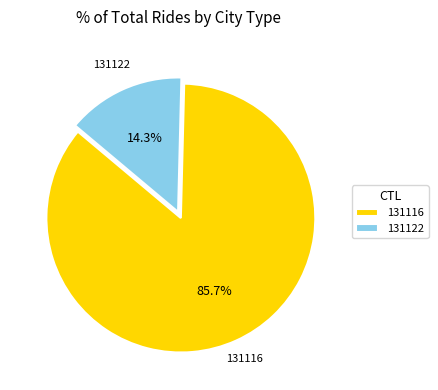

Count the number of slices in the pie.

2